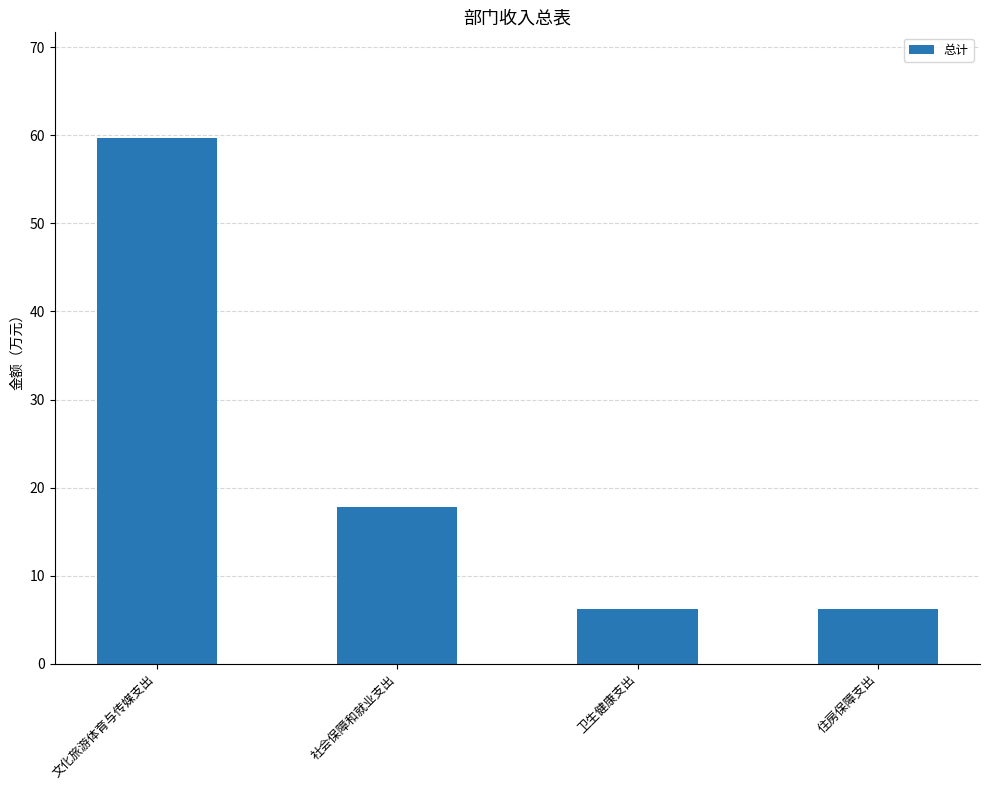

What is the smallest value displayed?

6.2